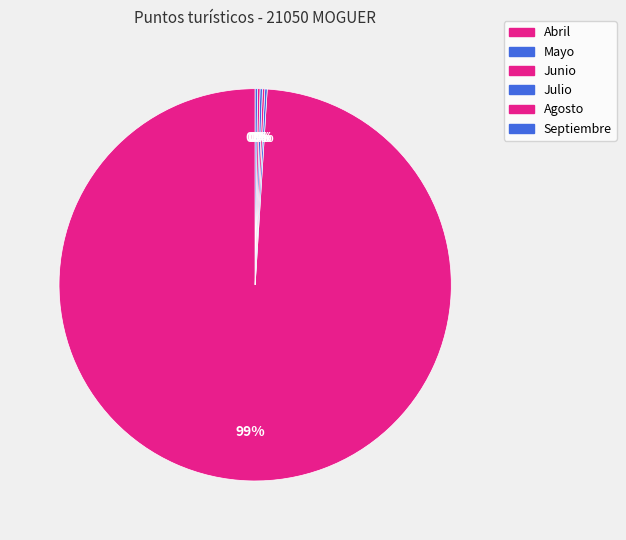

Is Mayo the majority of the pie?

No